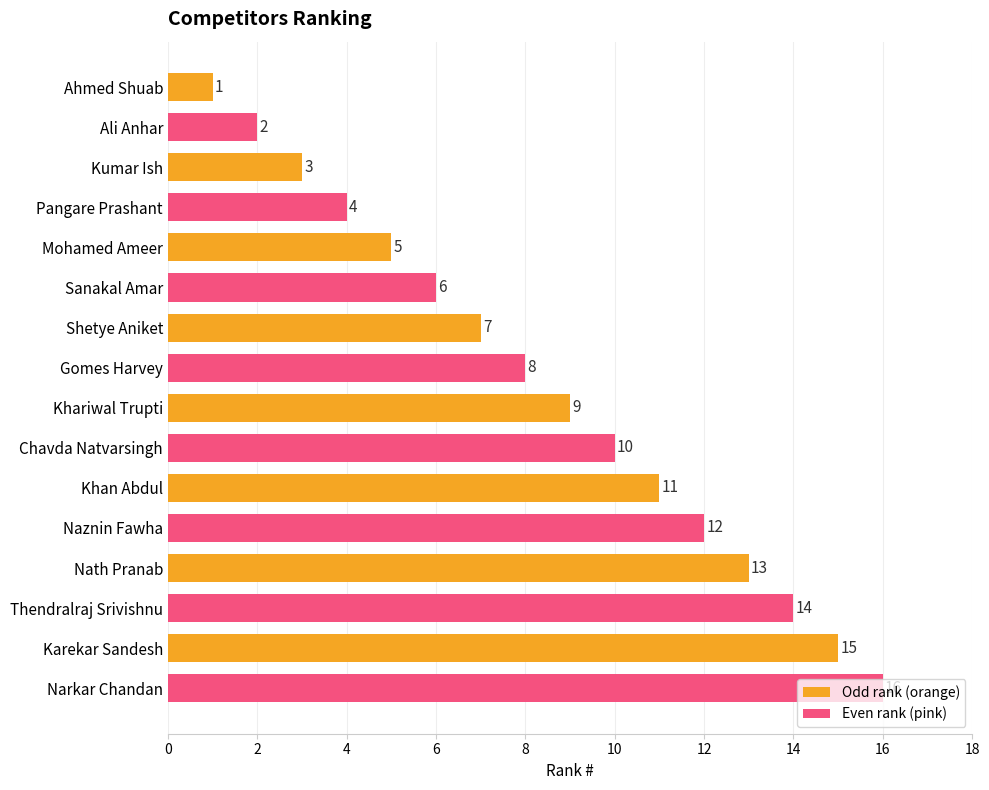

What is the label of the 6th bar from the bottom?

Khan Abdul